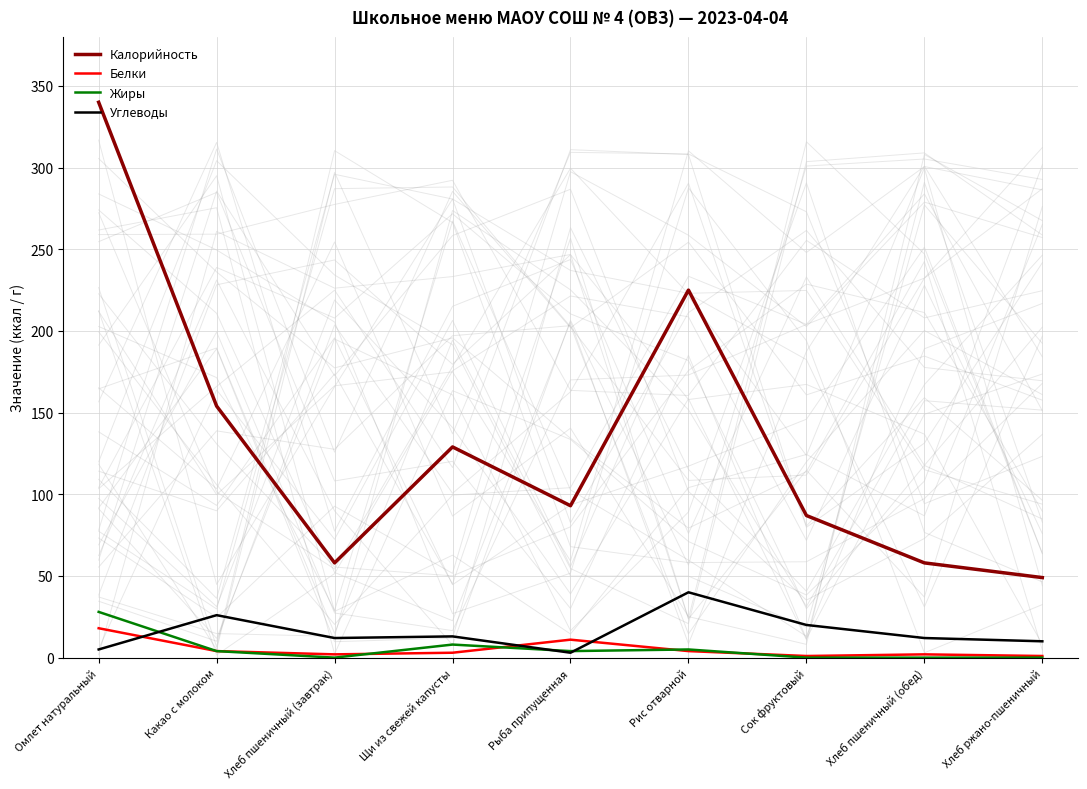

How many times do Жиры and Белки cross each other?

4